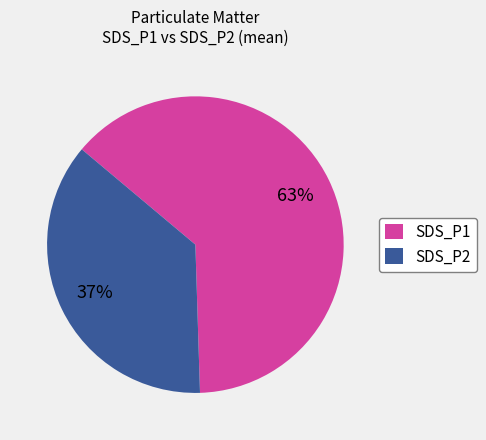

To the nearest percent, what is the combined percentage of SDS_P1 and SDS_P2?

100%